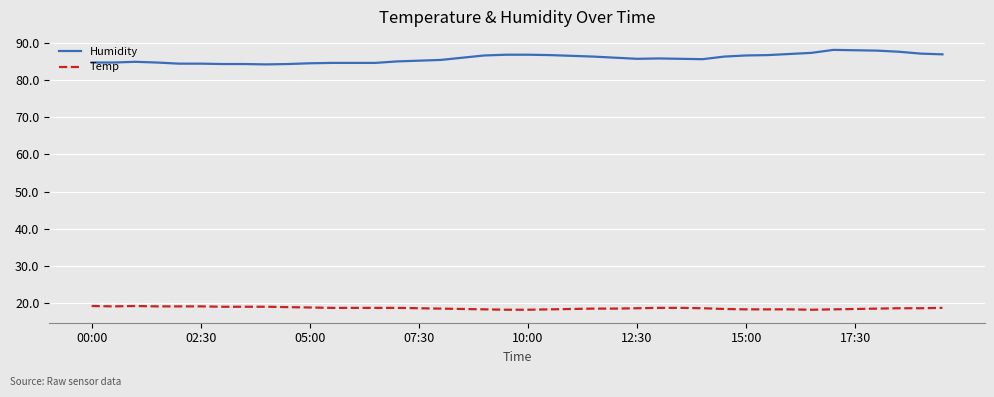

What is the difference between the maximum and minimum values in the Humidity series?

3.9